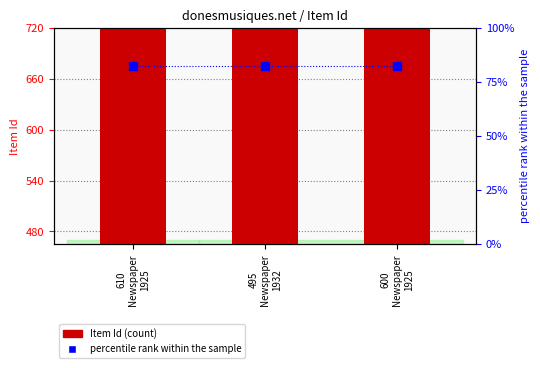

Is the value of percentile rank within the sample at 495
Newspaper
1932 greater than the value of Item Id at 600
Newspaper
1925?

No